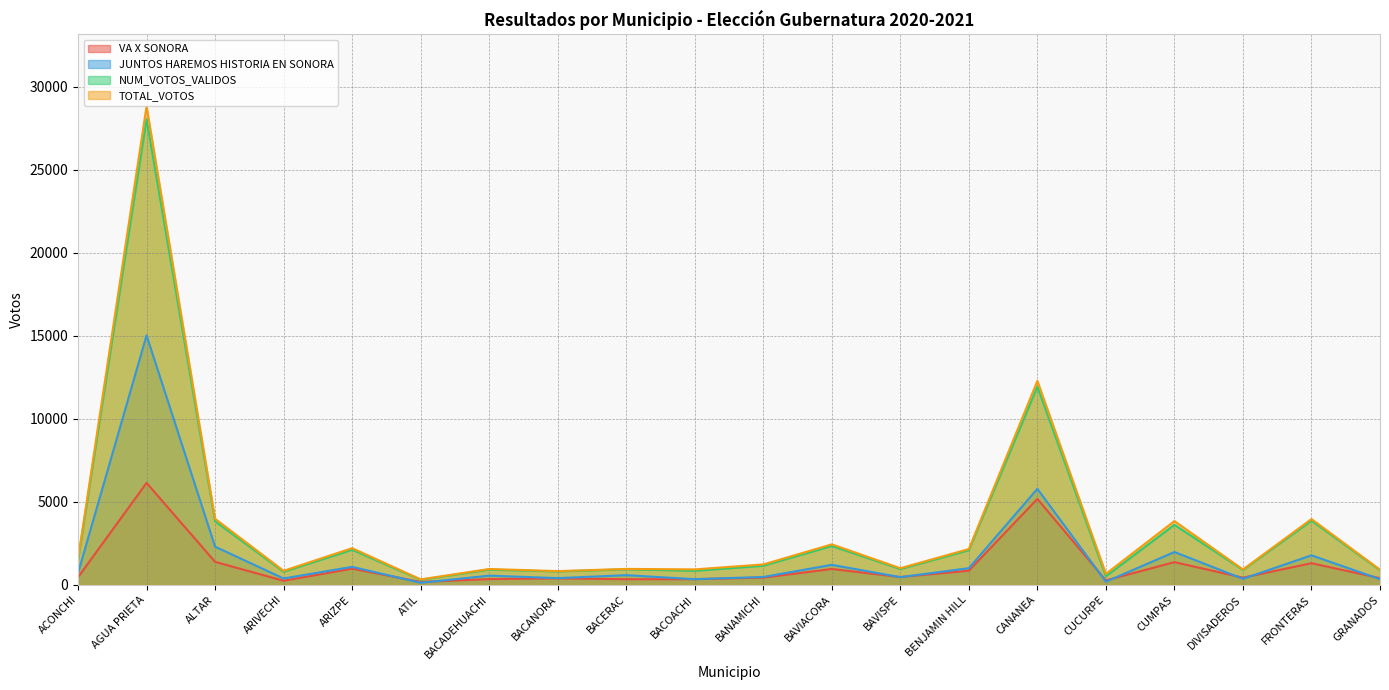

At which label is VA X SONORA closest to 3155?

ALTAR